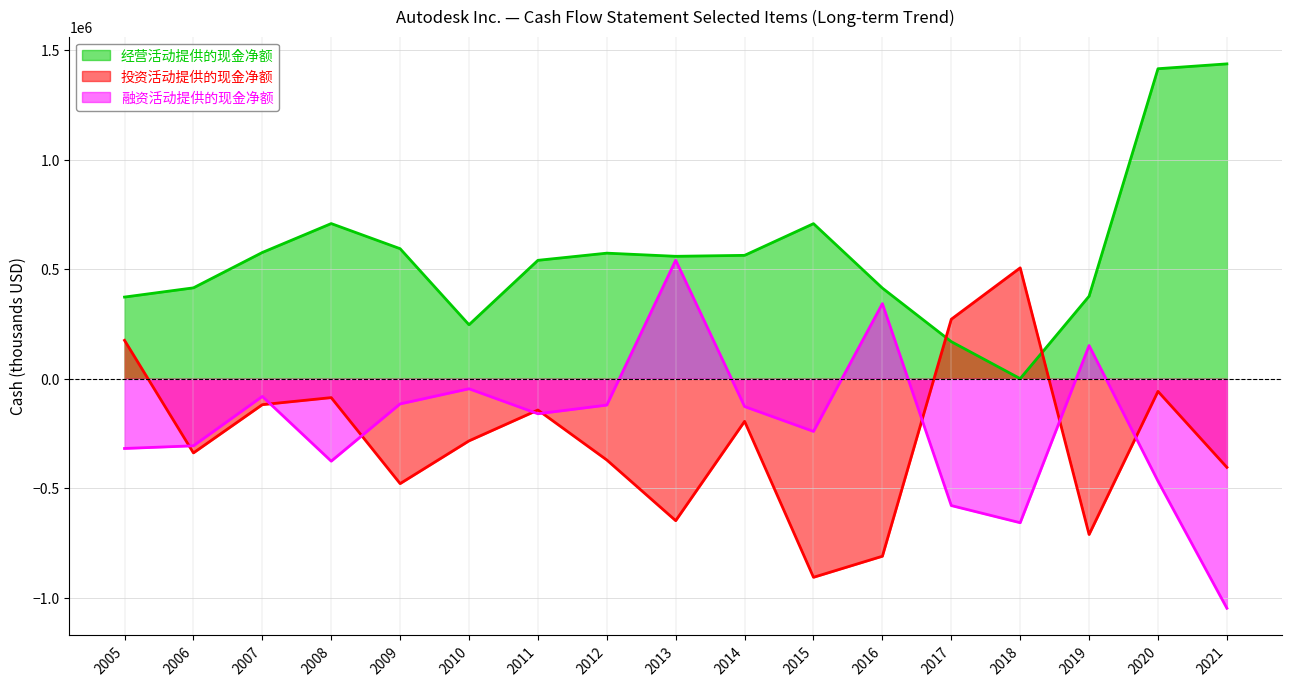

Does the chart have visible grid lines?

Yes